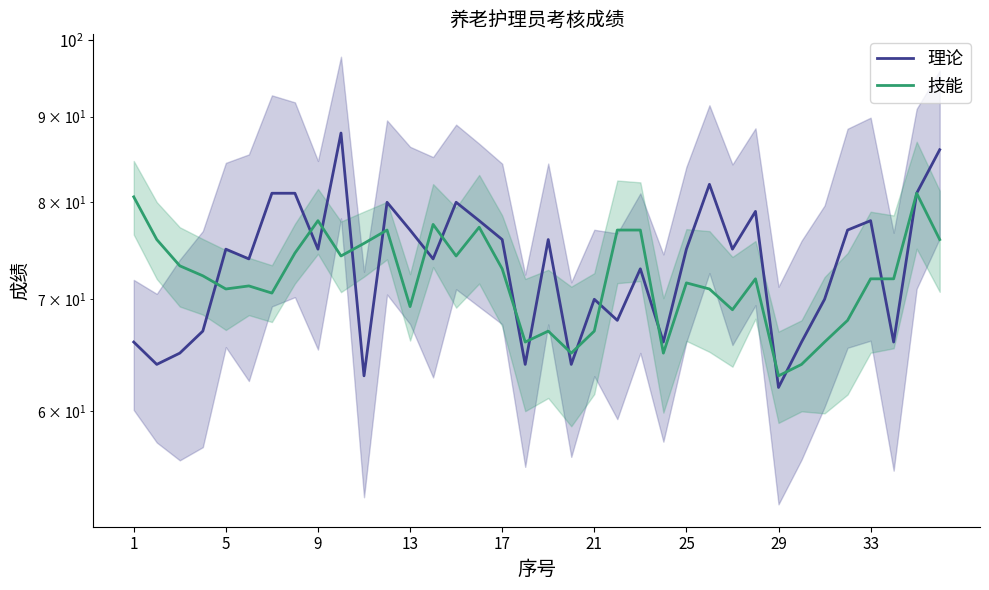

What is the difference between the second highest and second lowest values in the 理论 series?

23.0